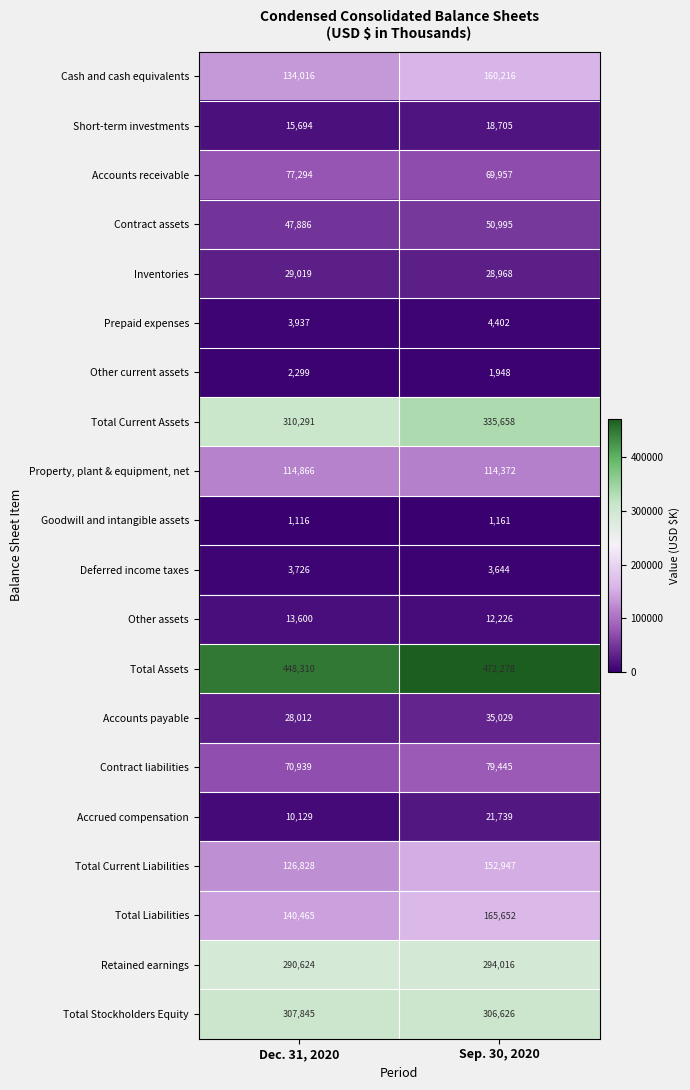

Which label corresponds to the smallest value in the chart?

Dec. 31, 2020